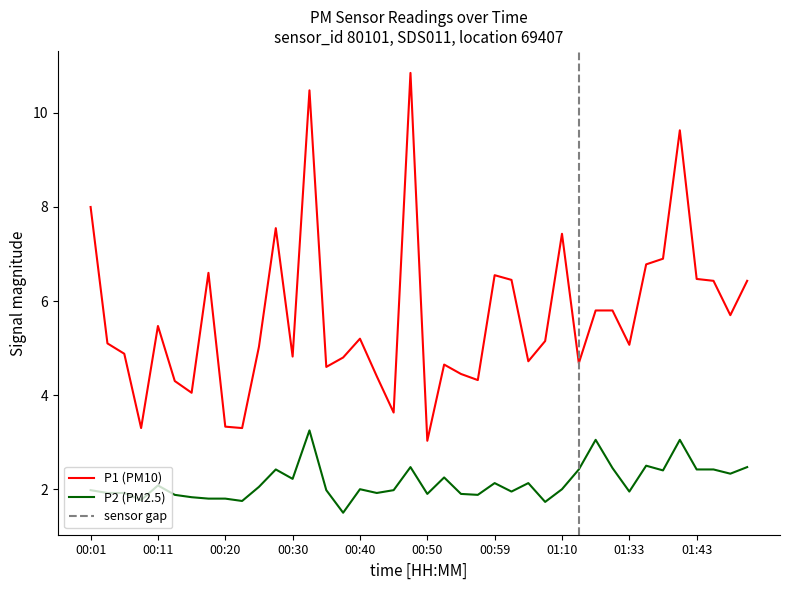

Where is the first local minimum for P1?

00:08